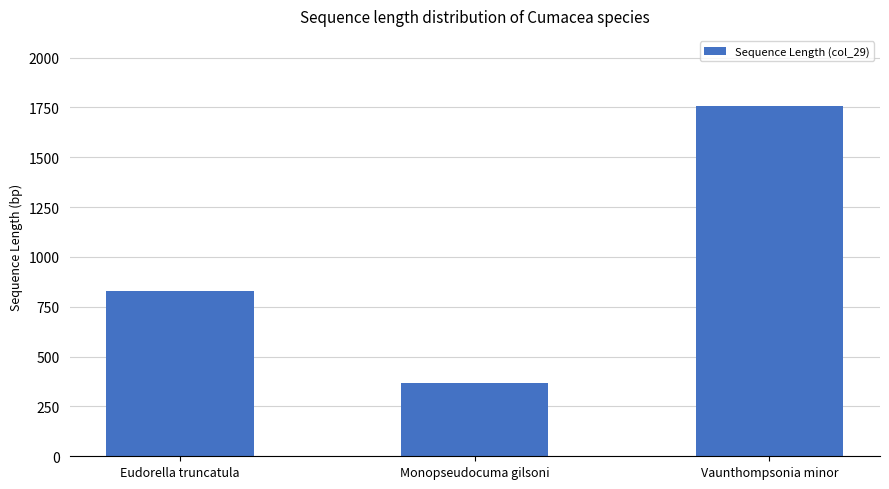

List the labels in order of value, smallest first.

Monopseudocuma gilsoni, Eudorella truncatula, Vaunthompsonia minor